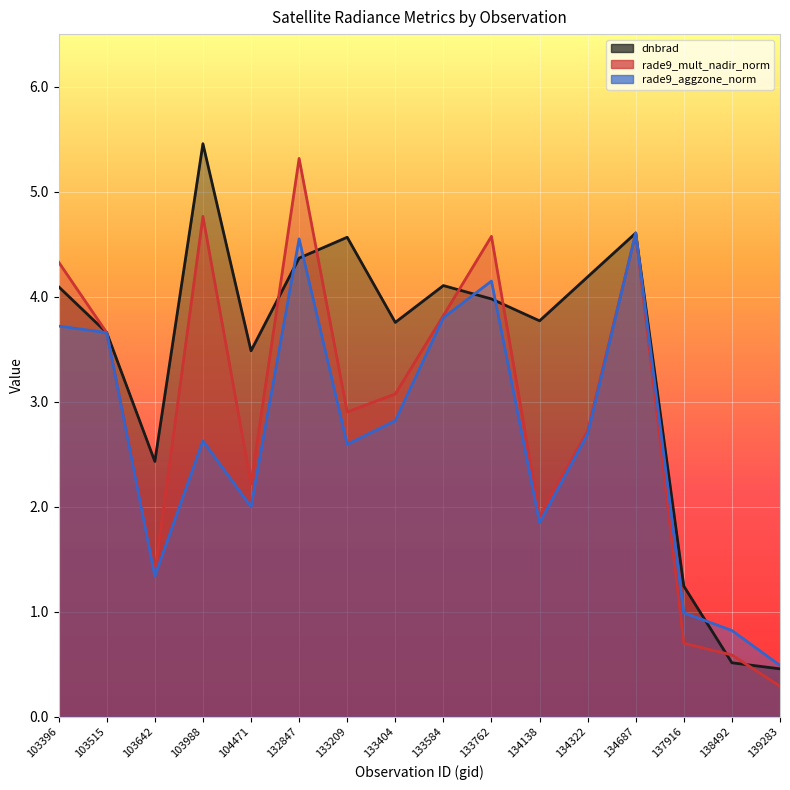

Which category has the highest value across all series?

103988